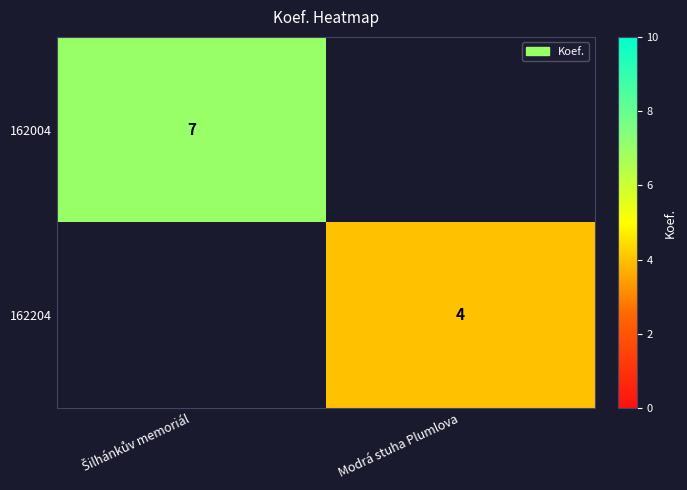

At how many categories does at least one series exceed 5?

1